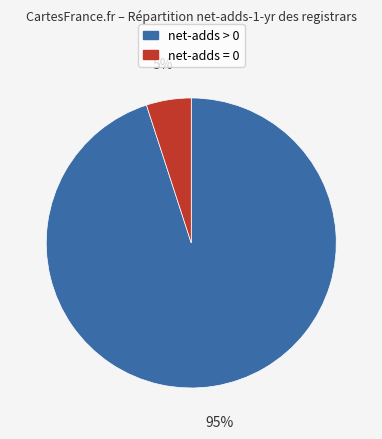

To the nearest percent, what is the difference between the largest and smallest slice percentages?

90%